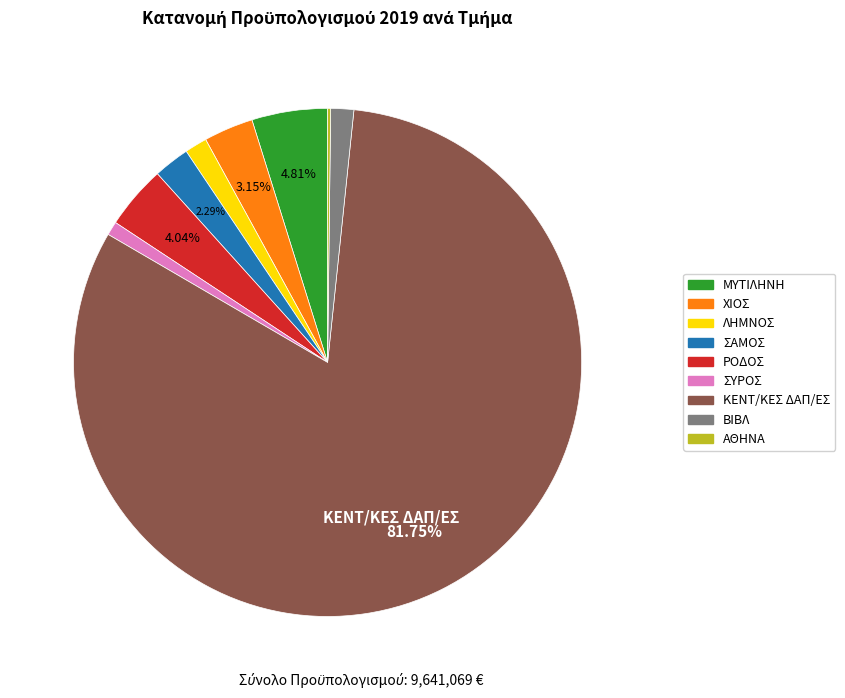

To the nearest percent, what is the average slice percentage?

11%